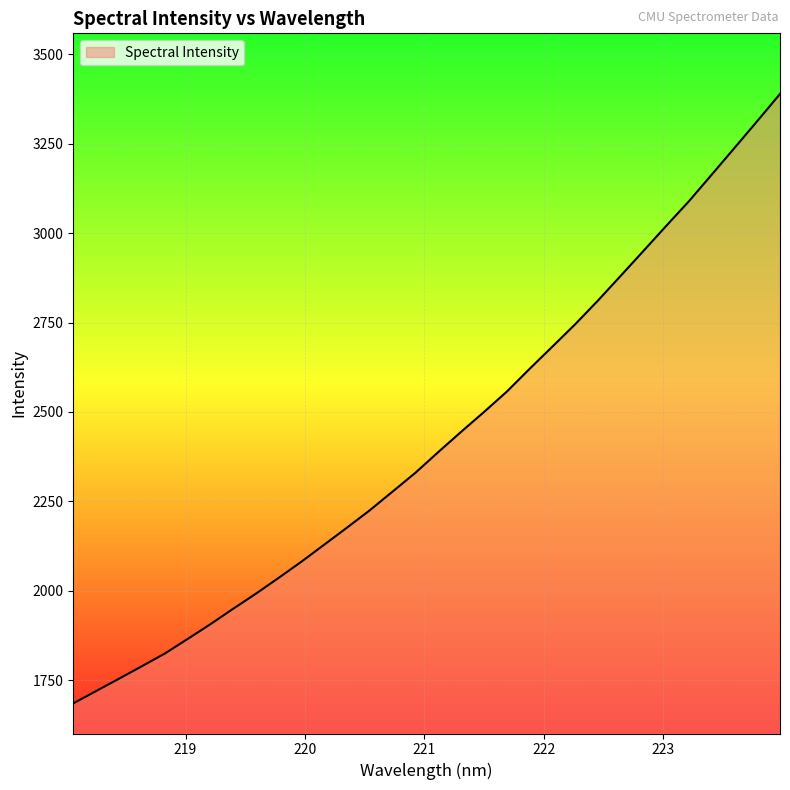

What is the minimum value shown in the chart?

1684.8